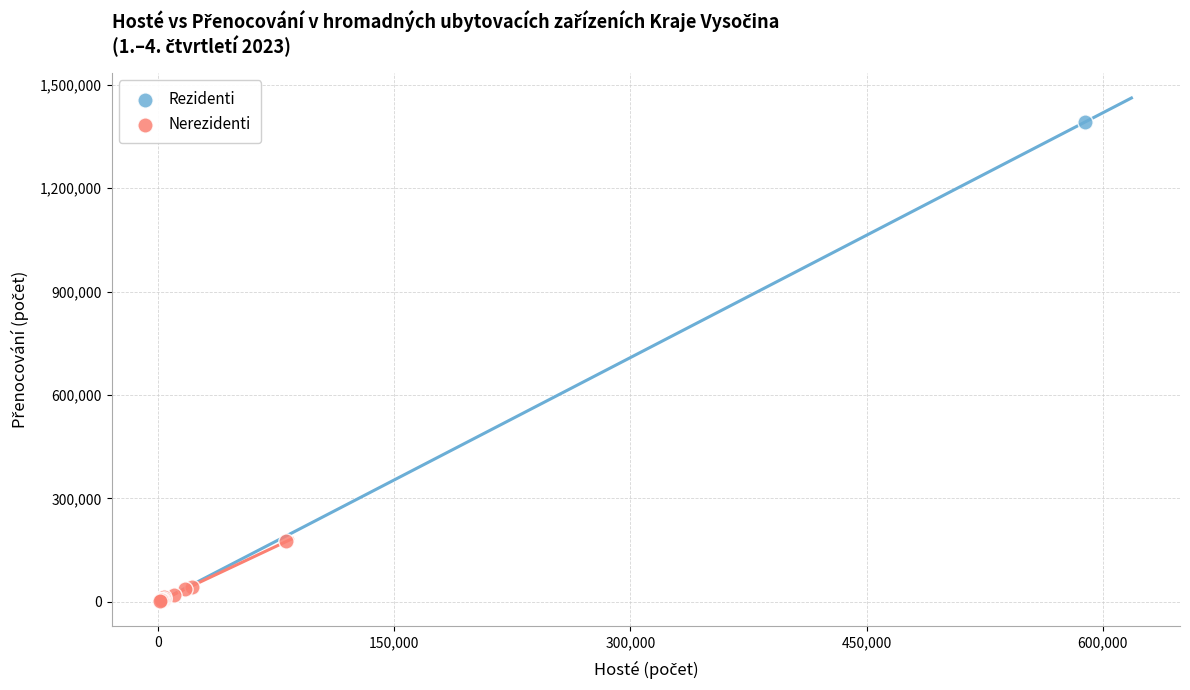

What are all the series names shown in the legend?

Rezidenti, Nerezidenti